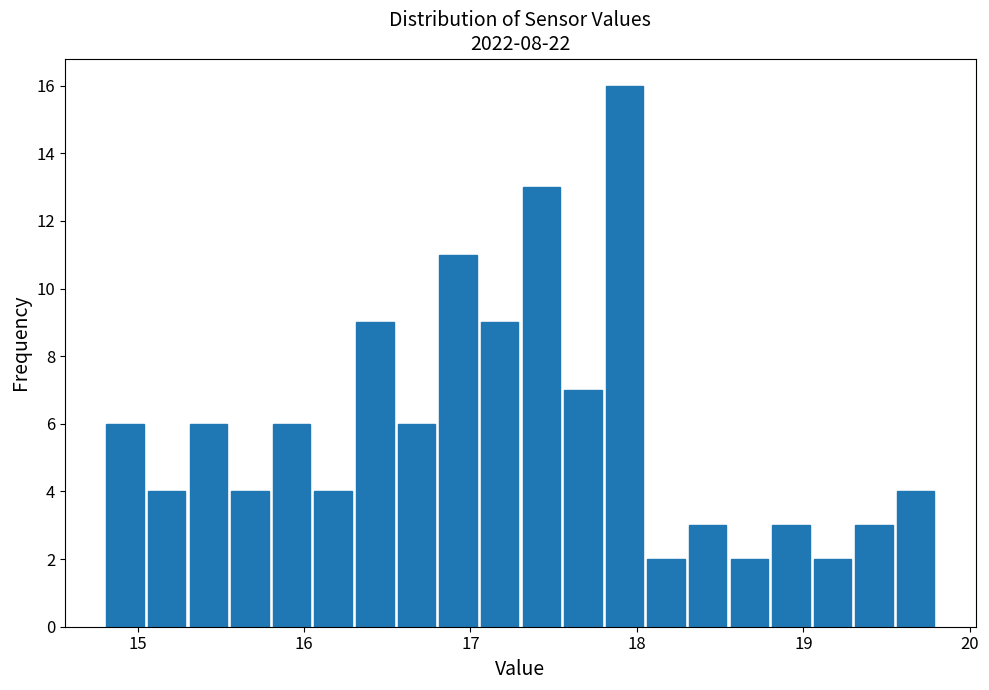

Read against the x-axis, roughly where is the centre of the tallest bar?

17.9